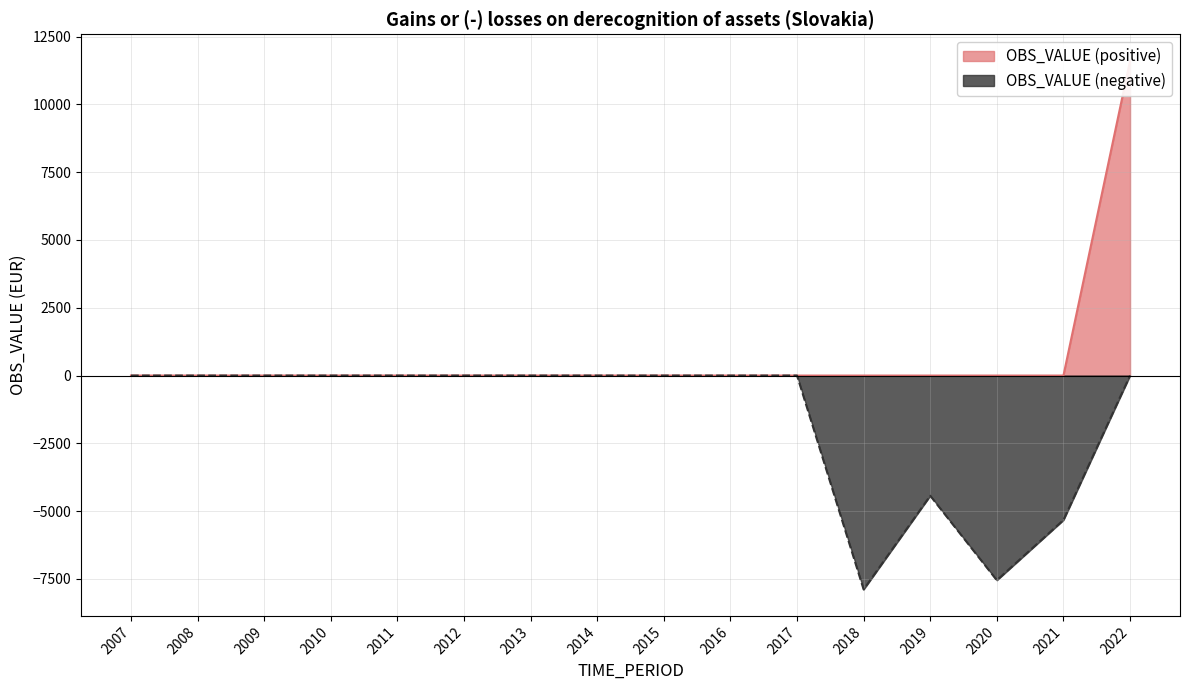

Which has a higher value, 2020 or 2013?

2013